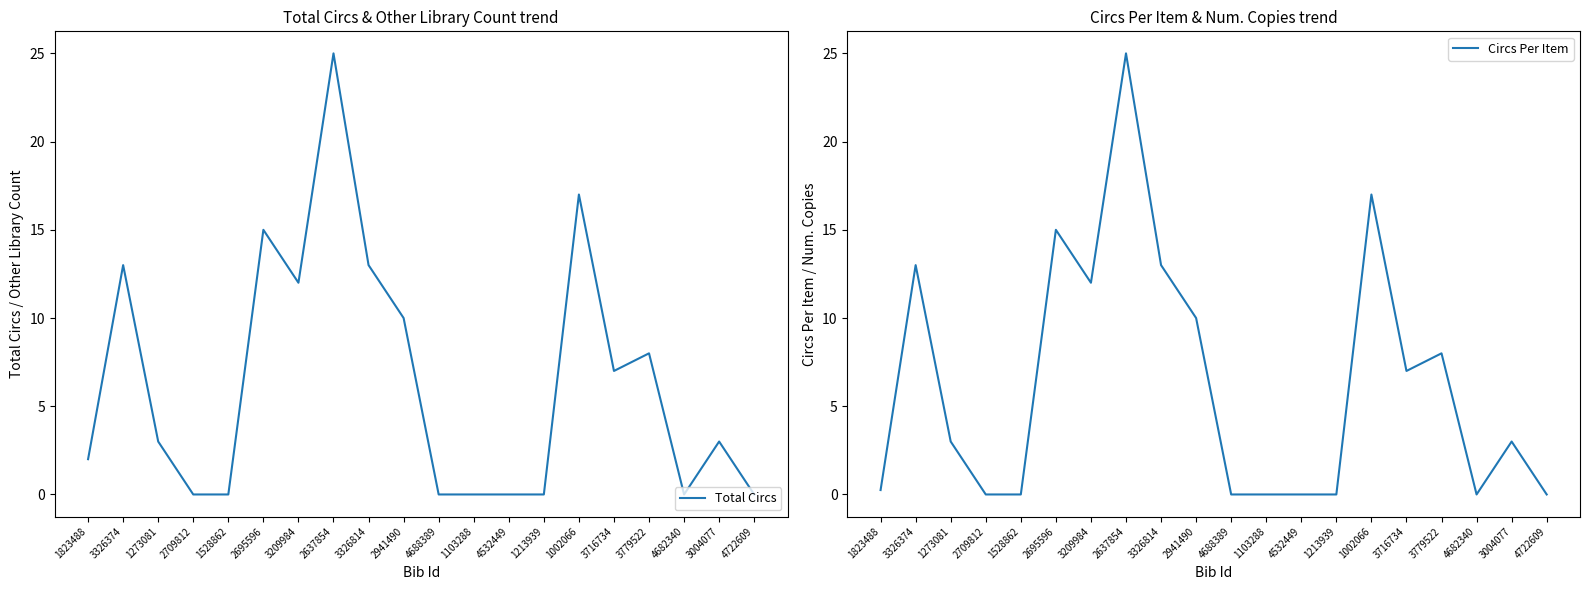

How many lines are shown in the chart?

2